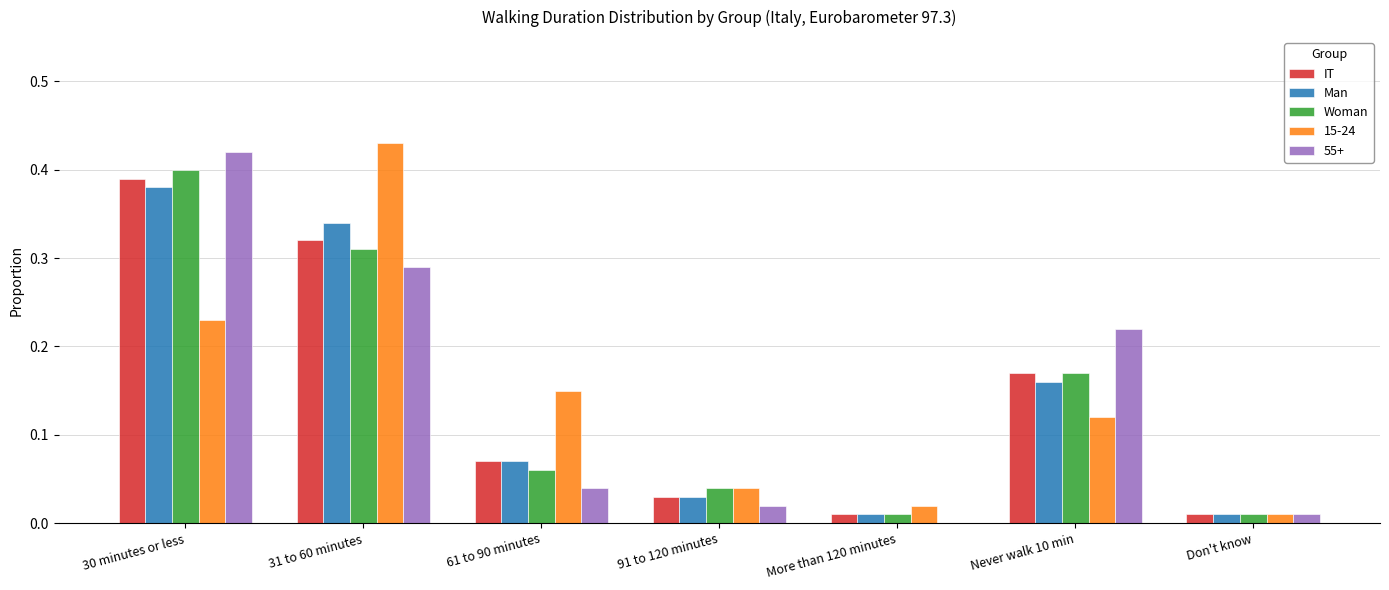

Is the value of Man at 31 to 60 minutes greater than the value of IT at More than 120 minutes?

Yes